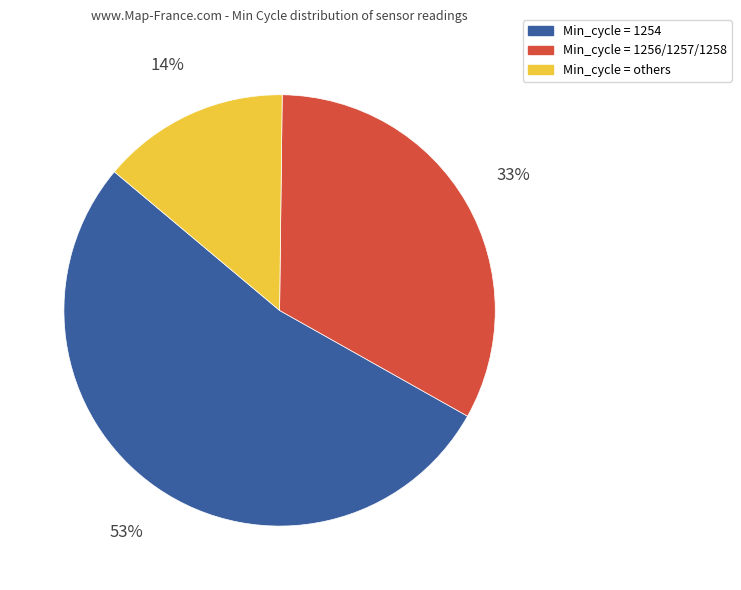

Does any single category account for the majority?

Yes